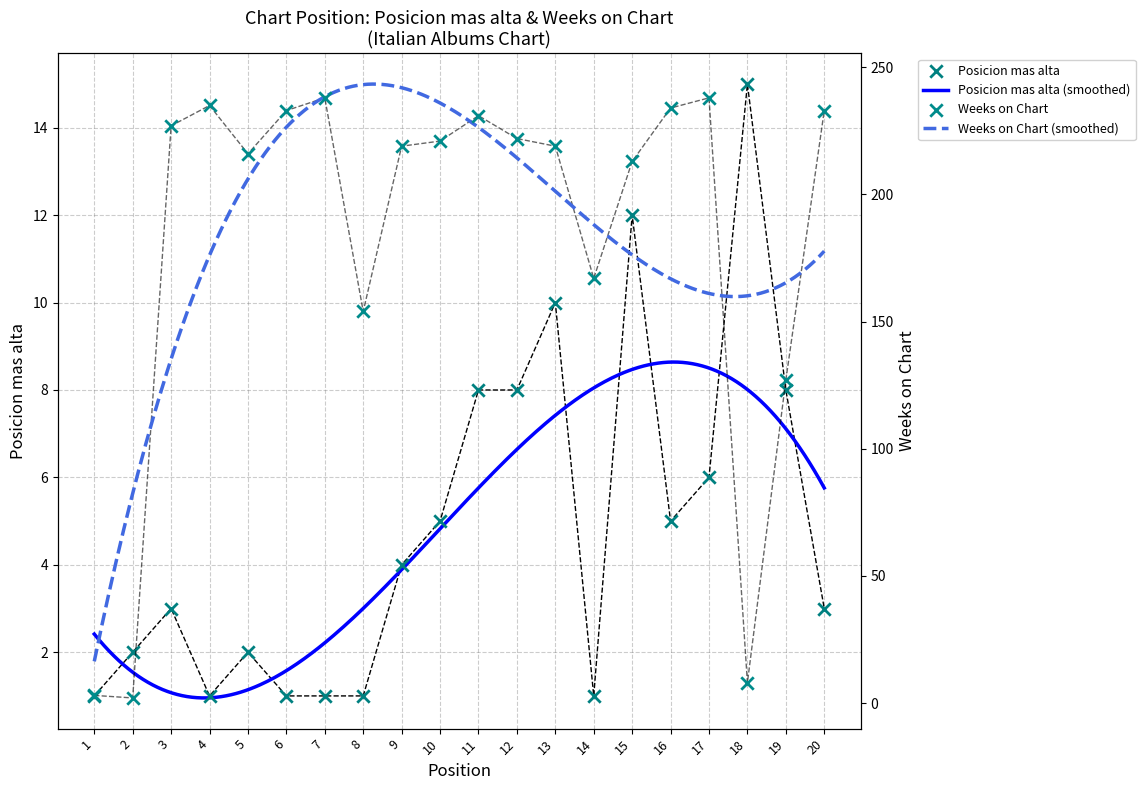

At how many categories does at least one series exceed 145?

16